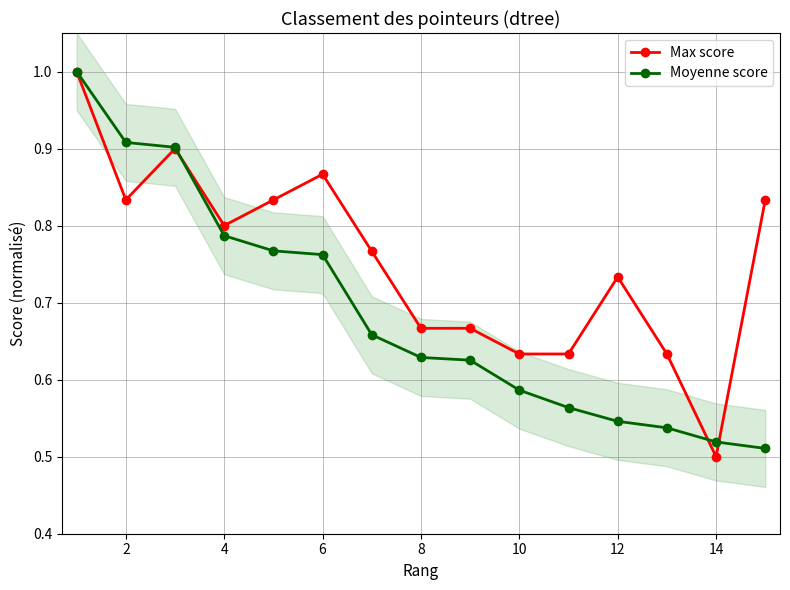

Which series ends up on top after the final intersection of Max score and Moyenne score?

Max score